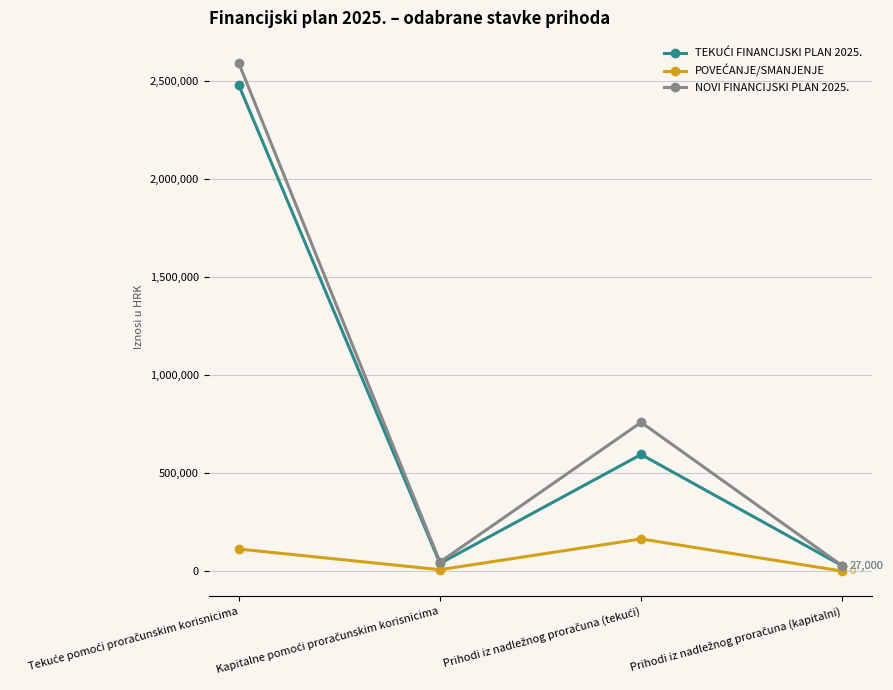

Which series has the widest spread of values?

NOVI FINANCIJSKI PLAN 2025.